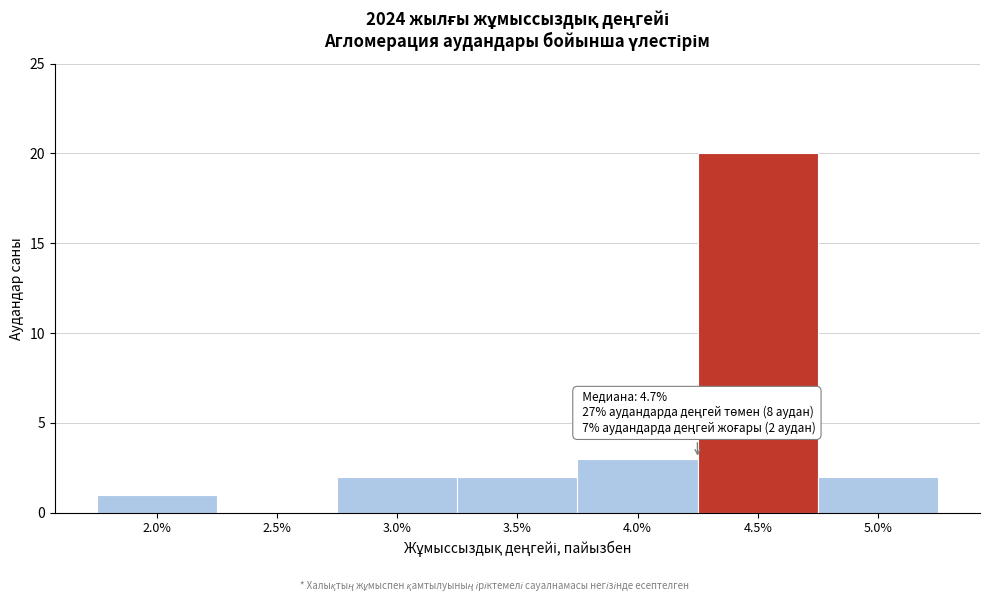

Reading left to right, what are all the values shown in this chart?

2.0%=1	2.5%=0	3.0%=2	3.5%=2	4.0%=3	4.5%=20	5.0%=2